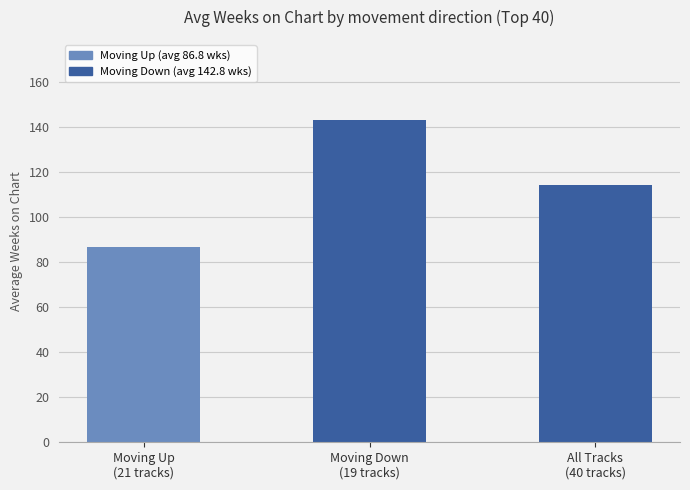

What is the ratio of the value at Moving Up
(21 tracks) to the value at All Tracks
(40 tracks)?

0.8